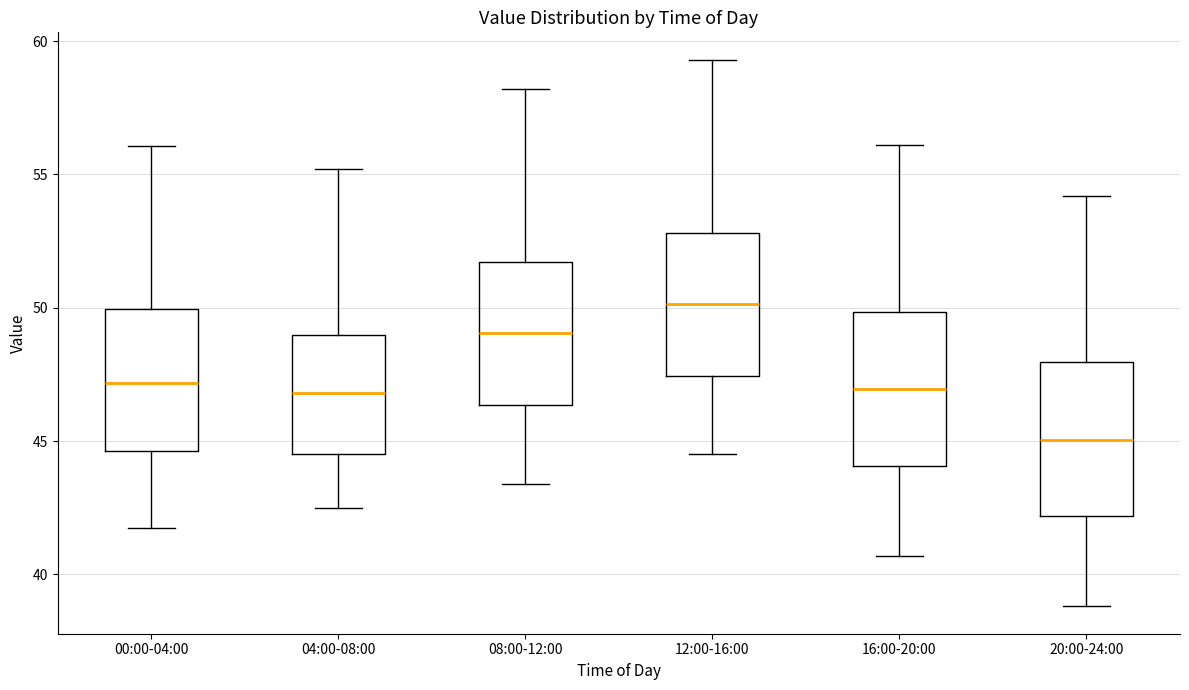

Which box has the highest median line?

12:00-16:00